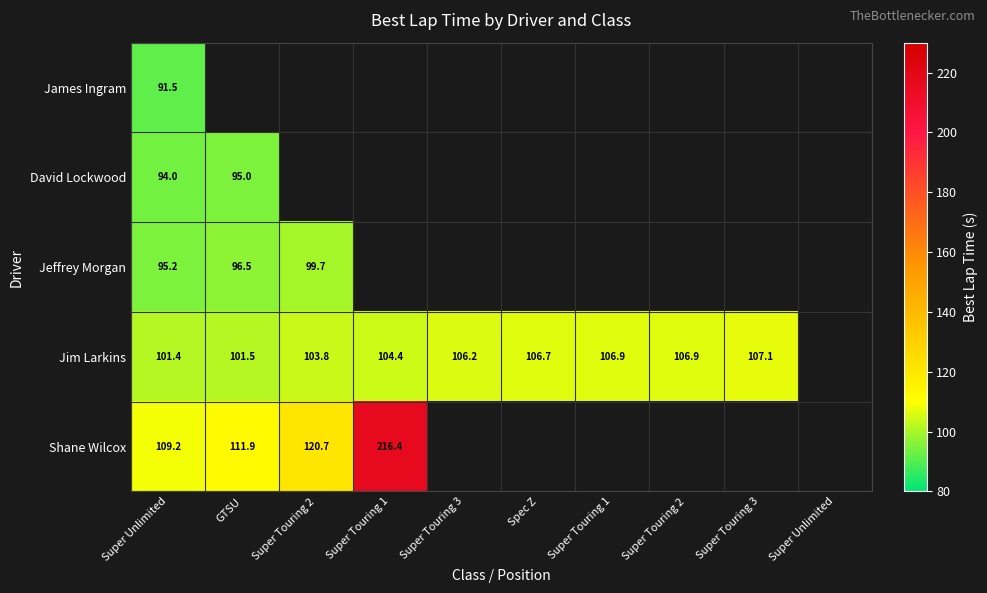

The value of James Ingram at GTSU is 0.0. True or false?

True